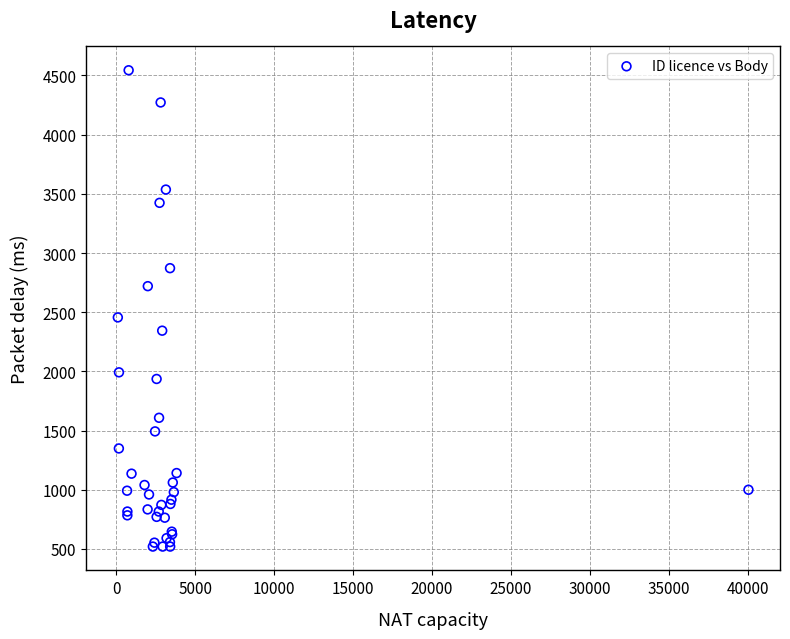

What Y value in the scatter plot is closest to 2532?

2456